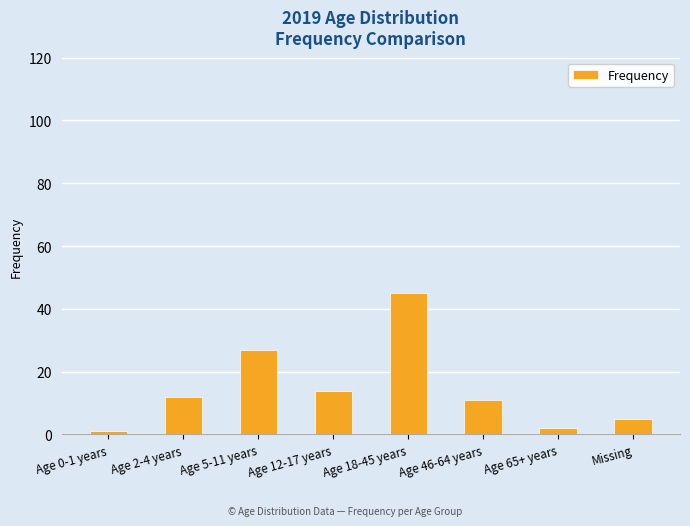

What is the label of the 1st bar from the left?

Age 0-1 years